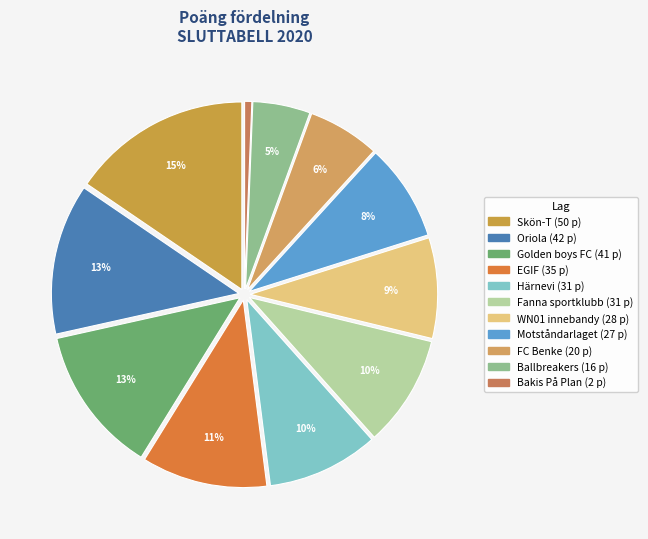

Does any single category account for the majority?

No